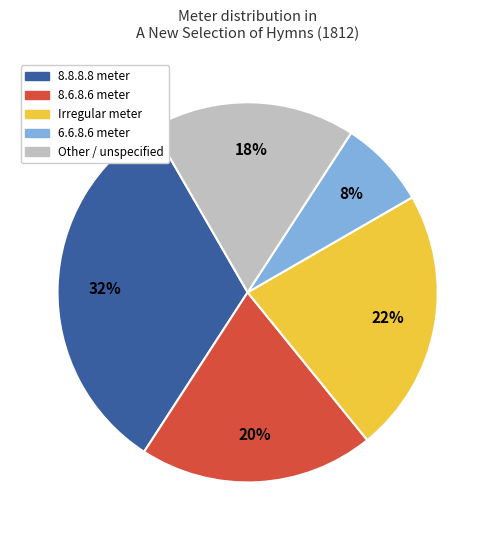

How many slices are in this pie chart?

5